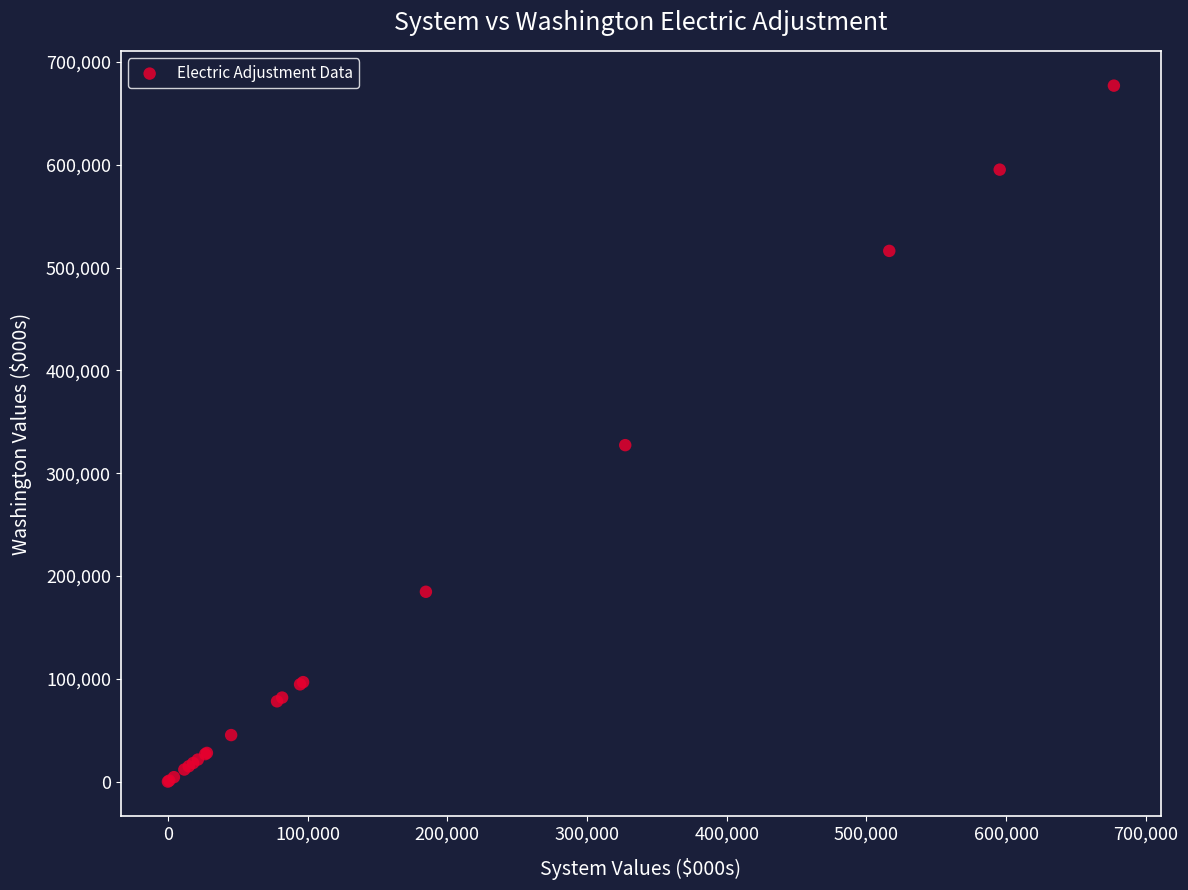

What Y value in the scatter plot is closest to 338556?

327335